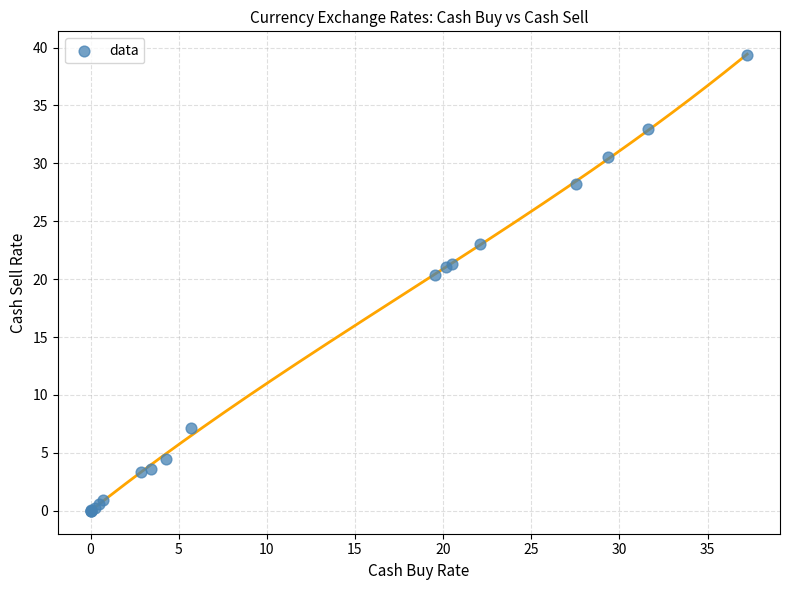

What Y value in the scatter plot is closest to 19?

20.4